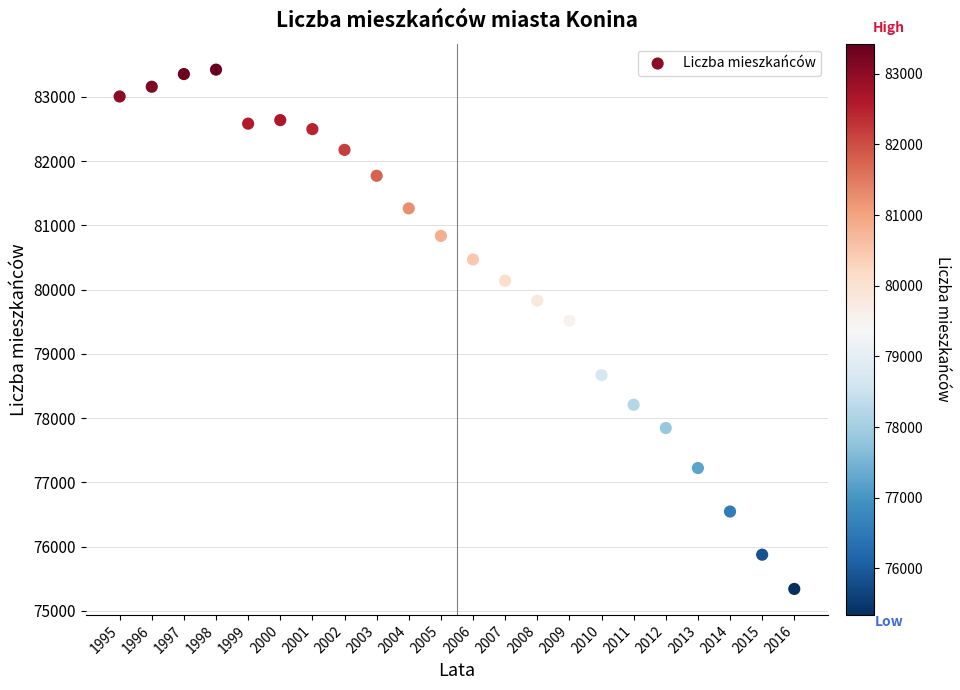

What is the range of Y values (max minus min)?

8084